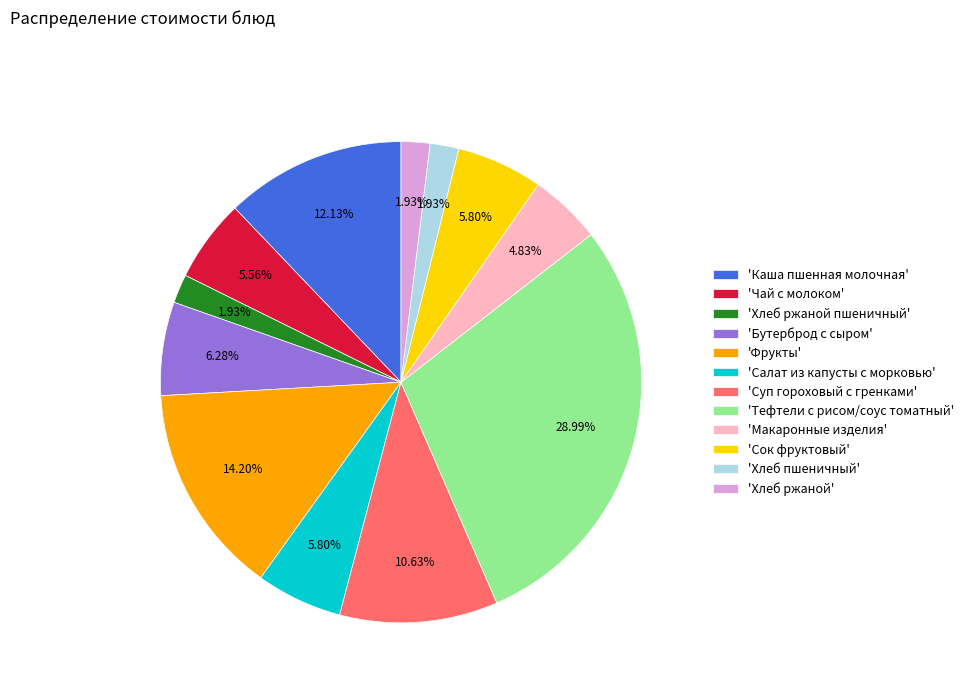

What is the largest slice in the pie chart?

'Тефтели с рисом/соус томатный'